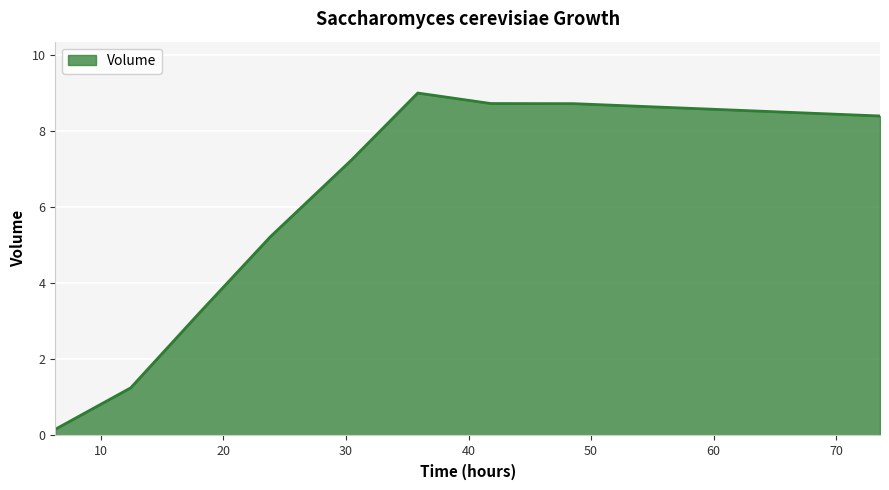

What is the difference between the second highest and minimum values?

8.6